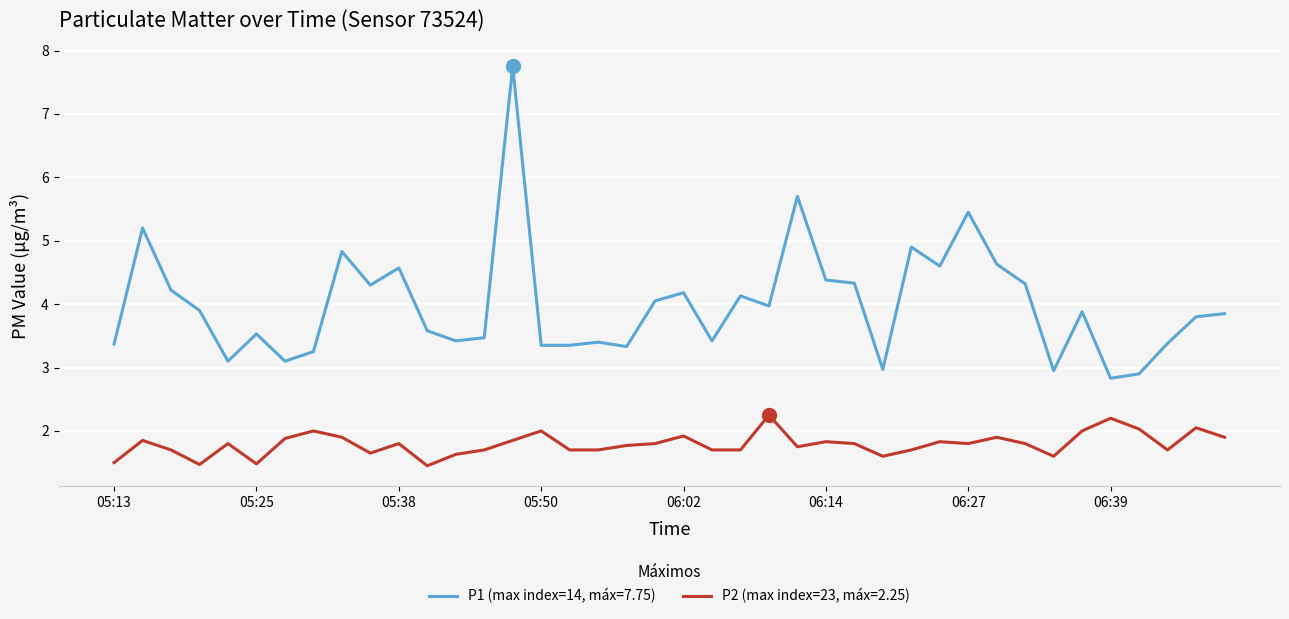

Which series has the largest range (max minus min)?

P1 (max index=14, máx=7.75)